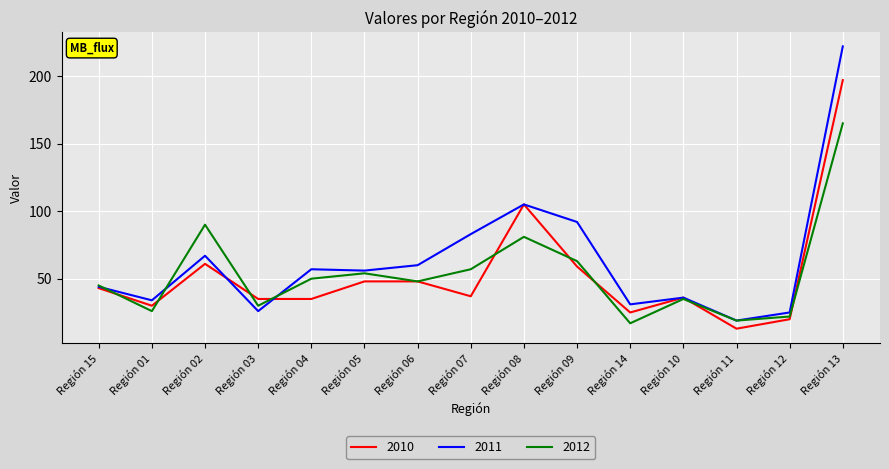

What position from the left is Región 10?

12